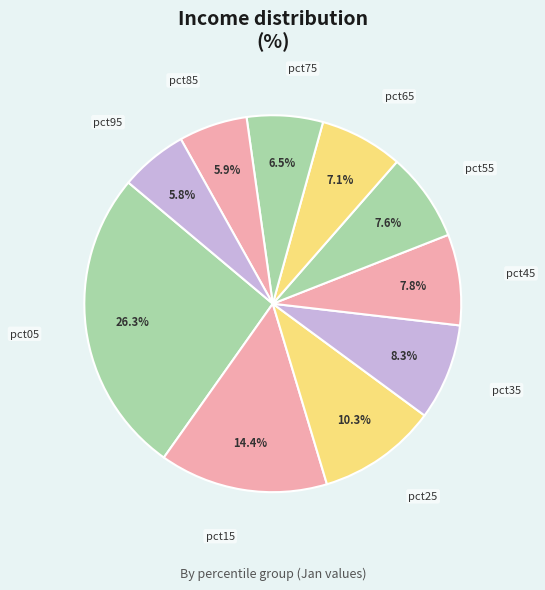

How many segments does this pie chart have?

10